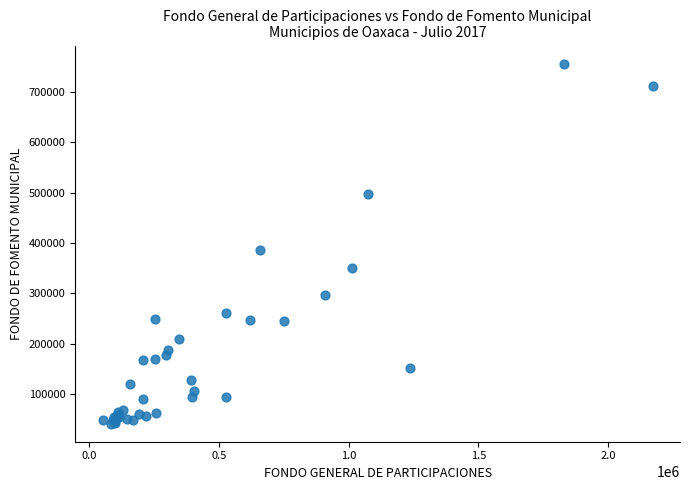

What Y value in the scatter plot is closest to 398800?

385590